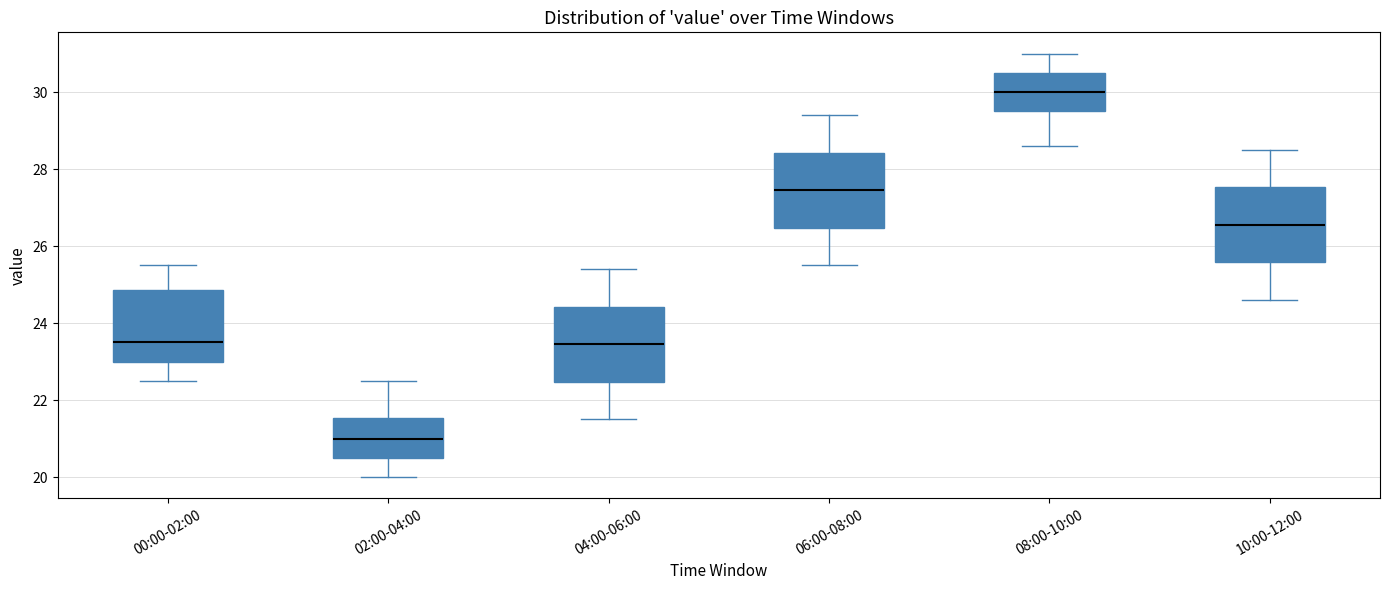

Which box's median line is the lowest?

02:00-04:00